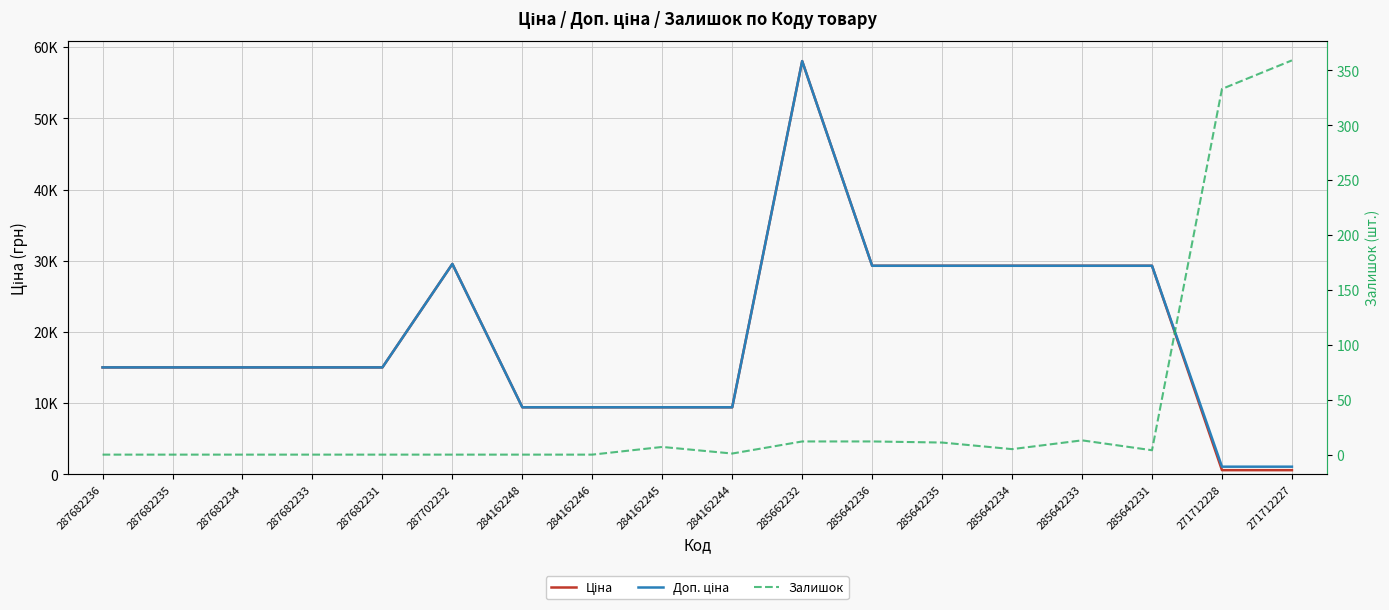

At which category is the sum across all series the highest?

285662232